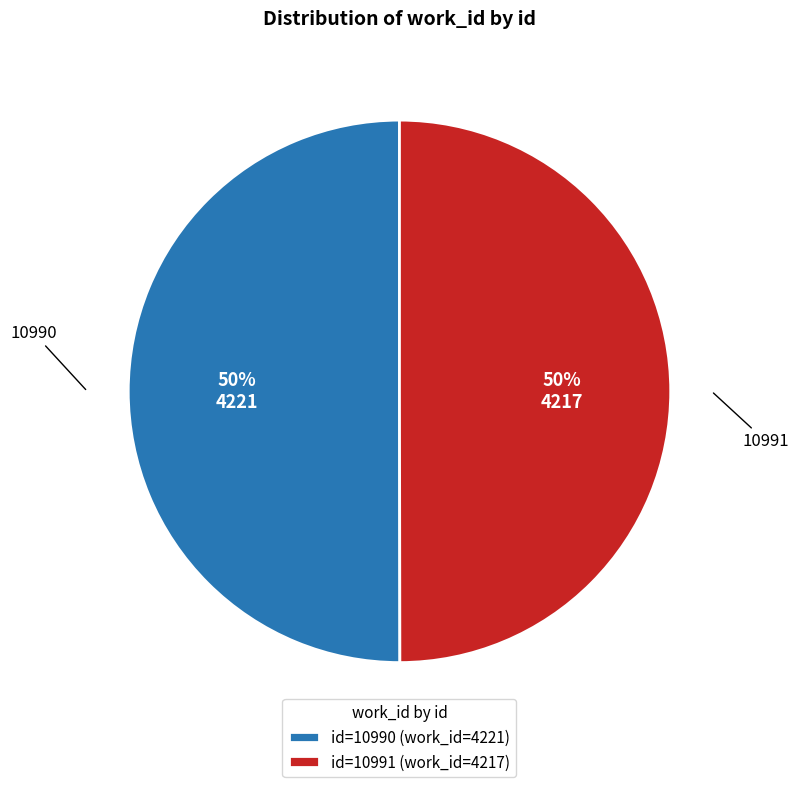

Is it true that id=10990 (work_id=4221) is 50% of the pie?

True